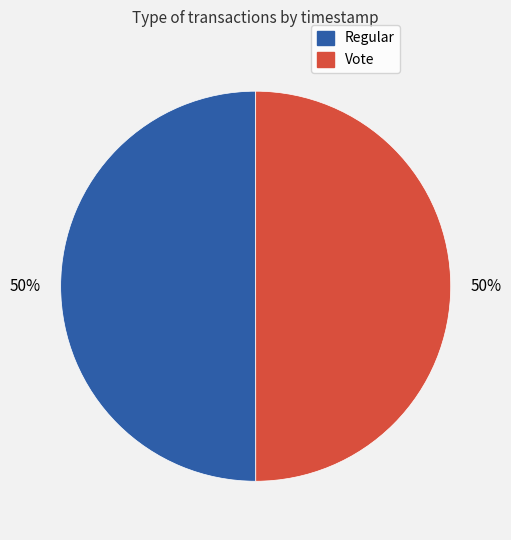

Count the number of slices in the pie.

2